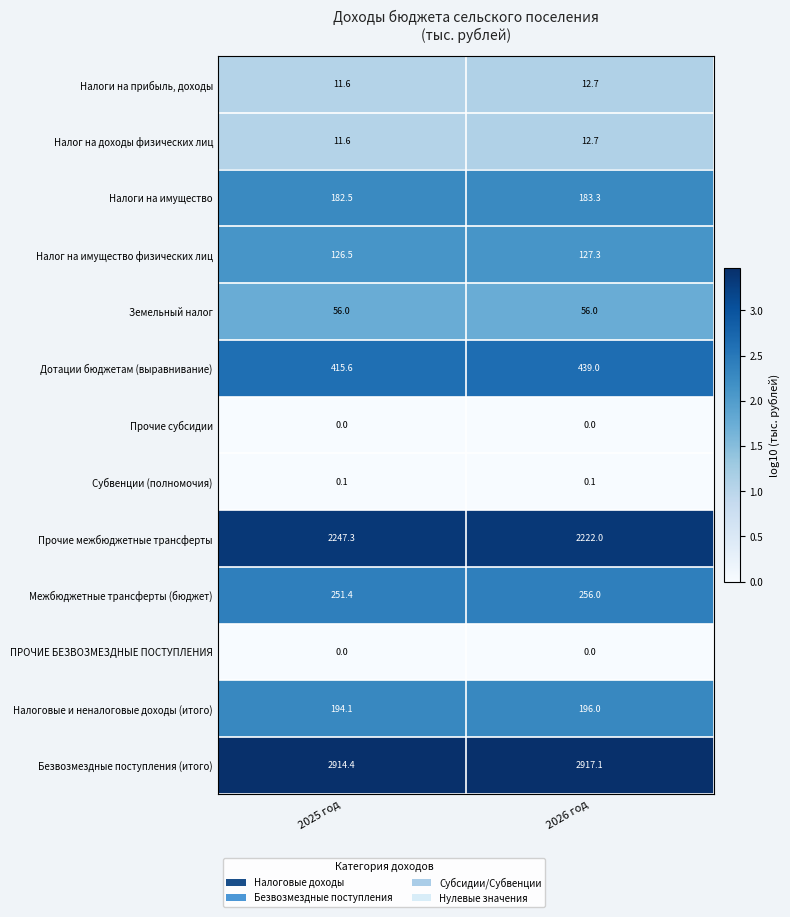

What is the greatest value displayed?

2917.1